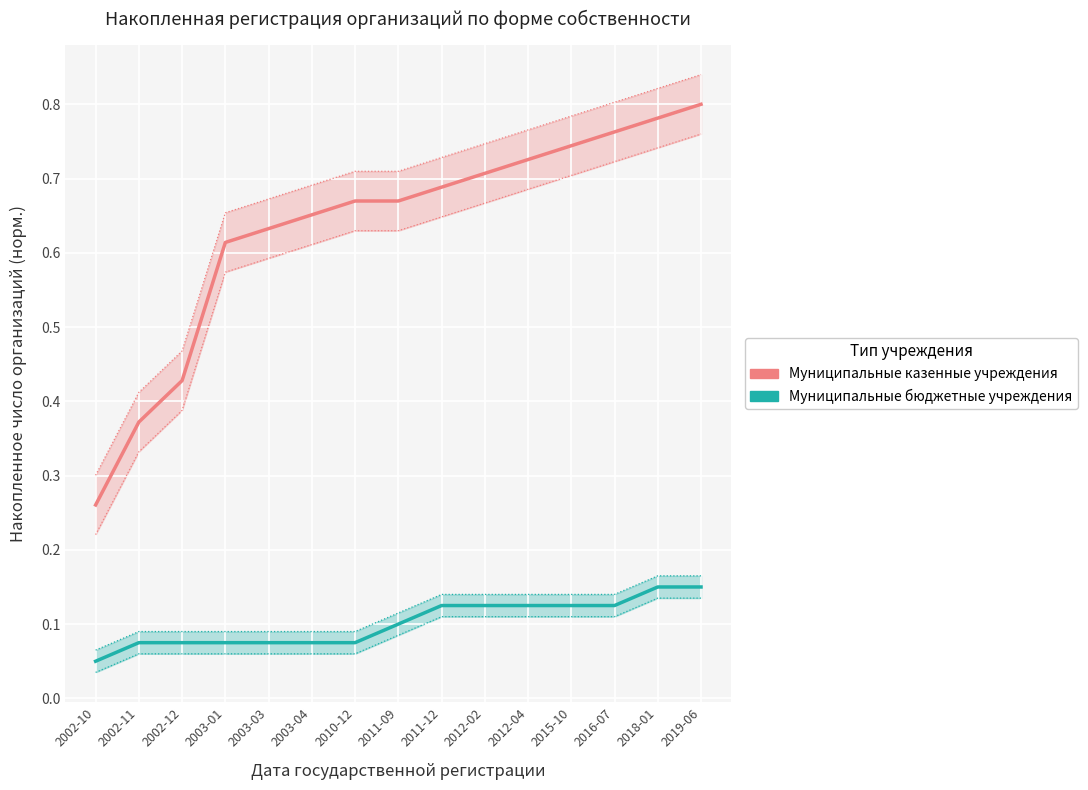

True or false: Муниципальные бюджетные учреждения and Муниципальные казенные учреждения intersect in this chart.

False